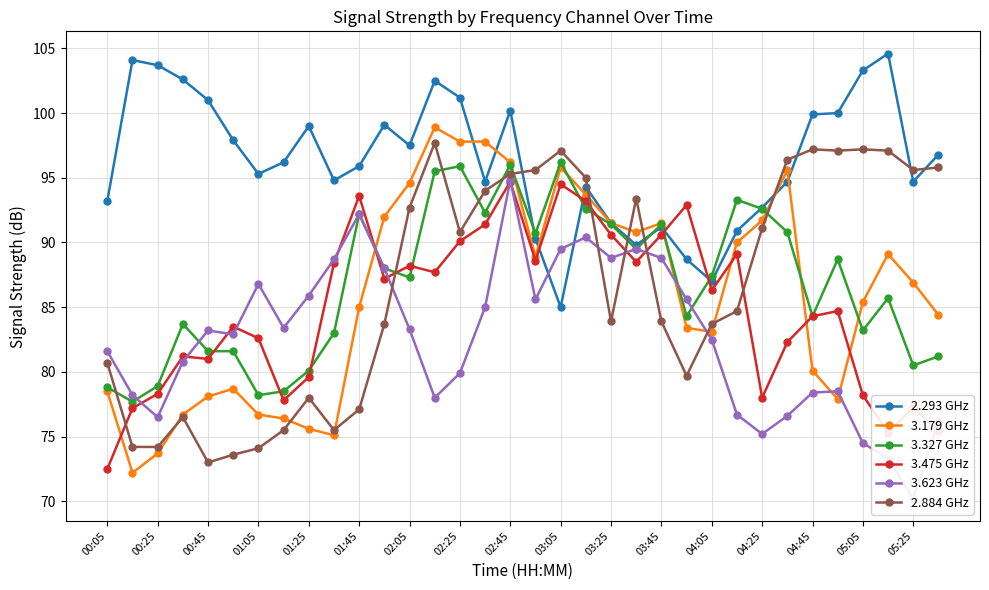

How many lines are shown in the chart?

6